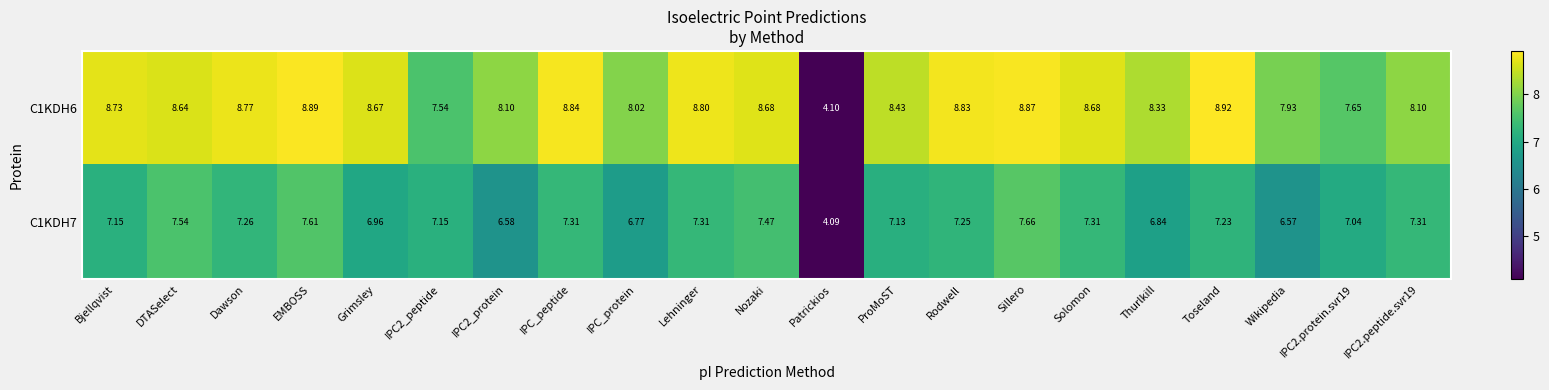

At which category is the sum across all series the highest?

Sillero